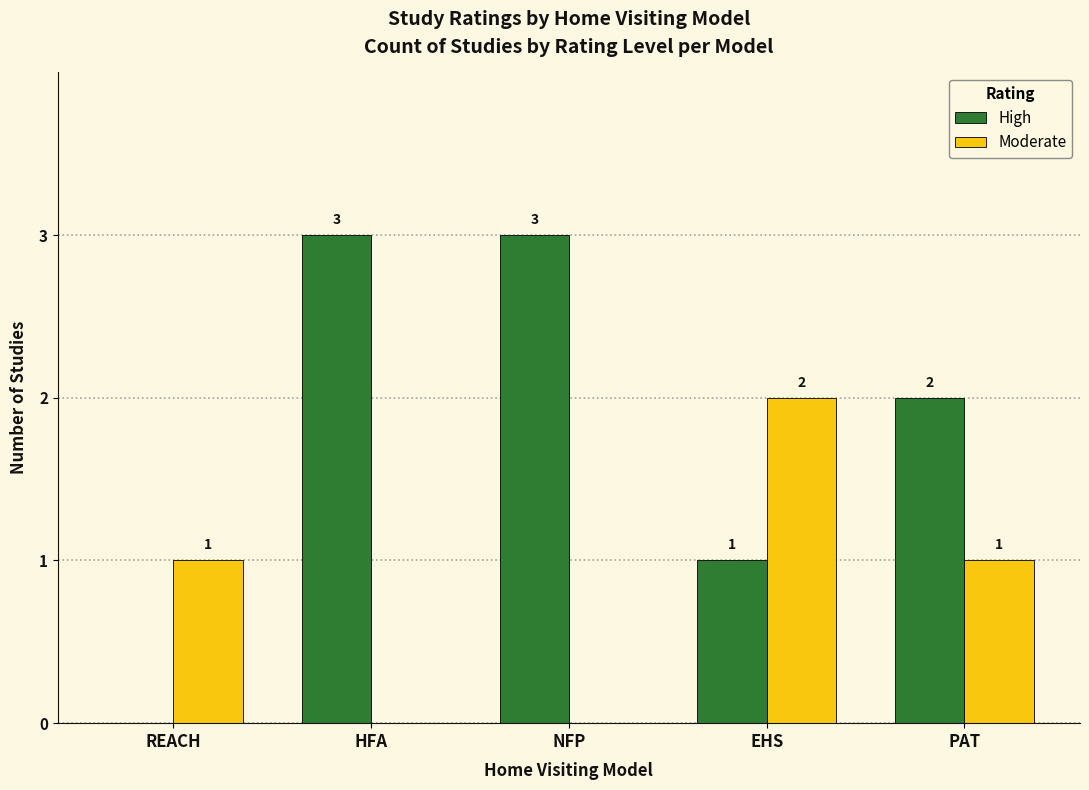

What is the highest value of the High series?

3